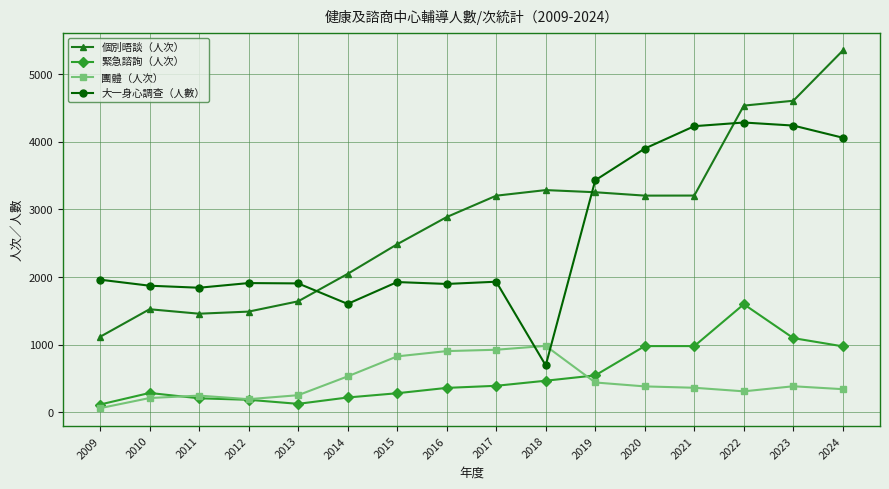

Which category has the lowest value in the 團體（人次） series?

2009